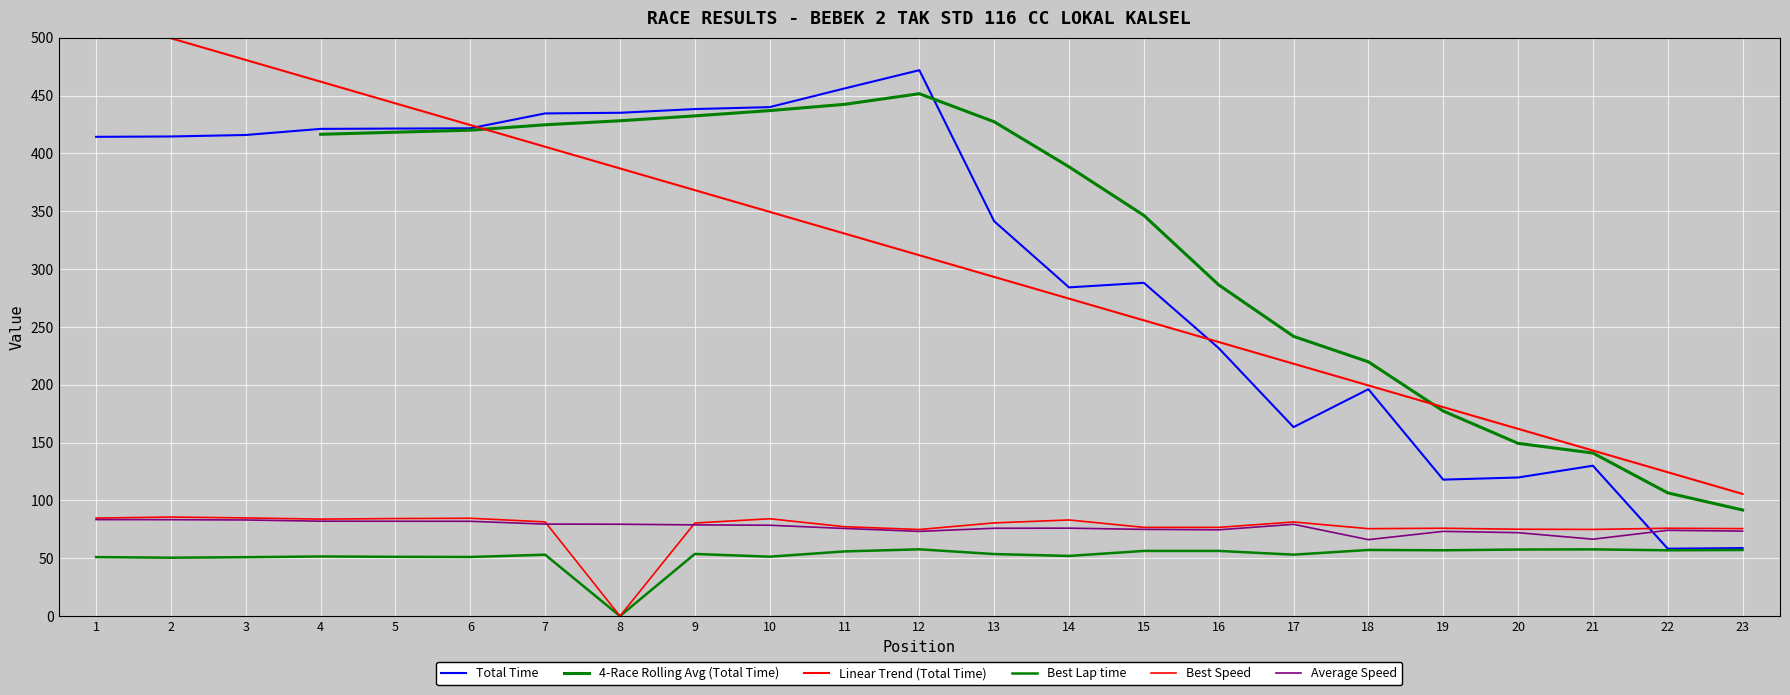

What is the minimum value for Average Speed?

66.1